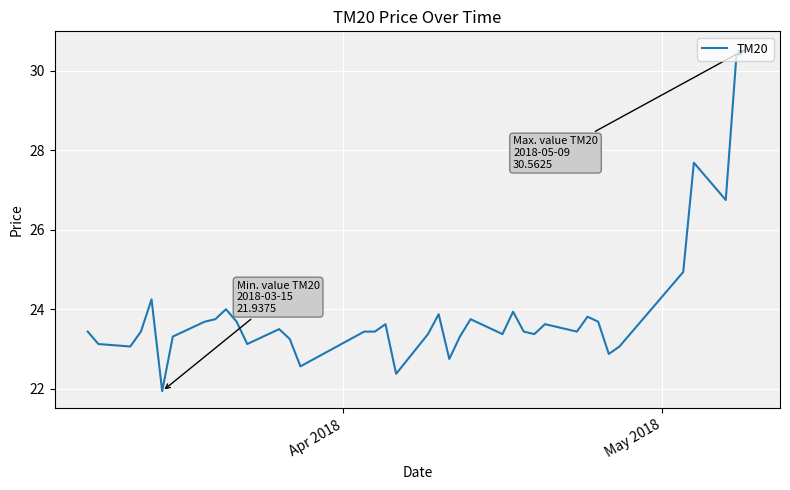

What is the greatest value displayed?

30.6